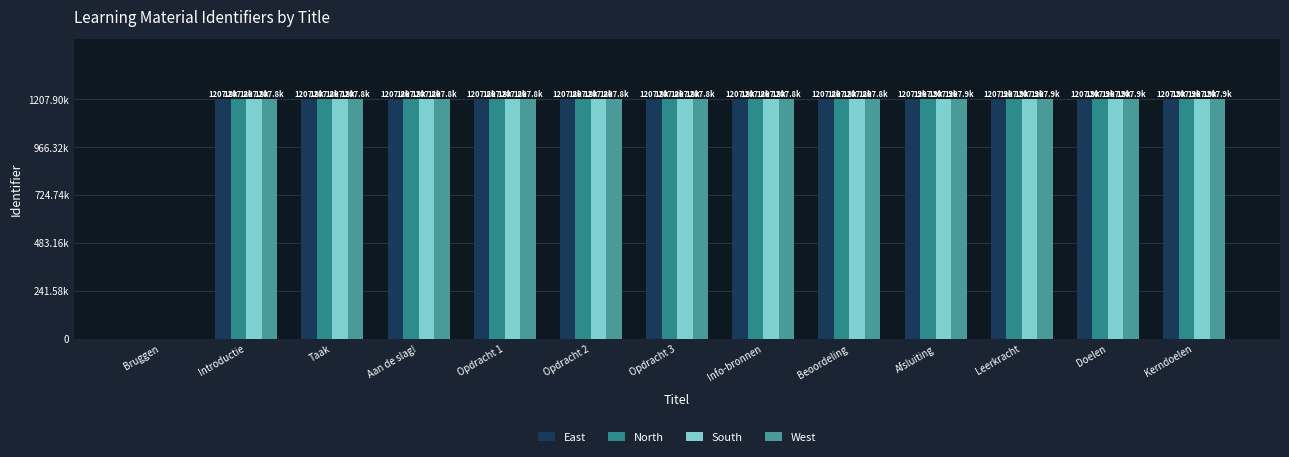

Which has a higher value, Aan de slag! or Opdracht 1?

Aan de slag!